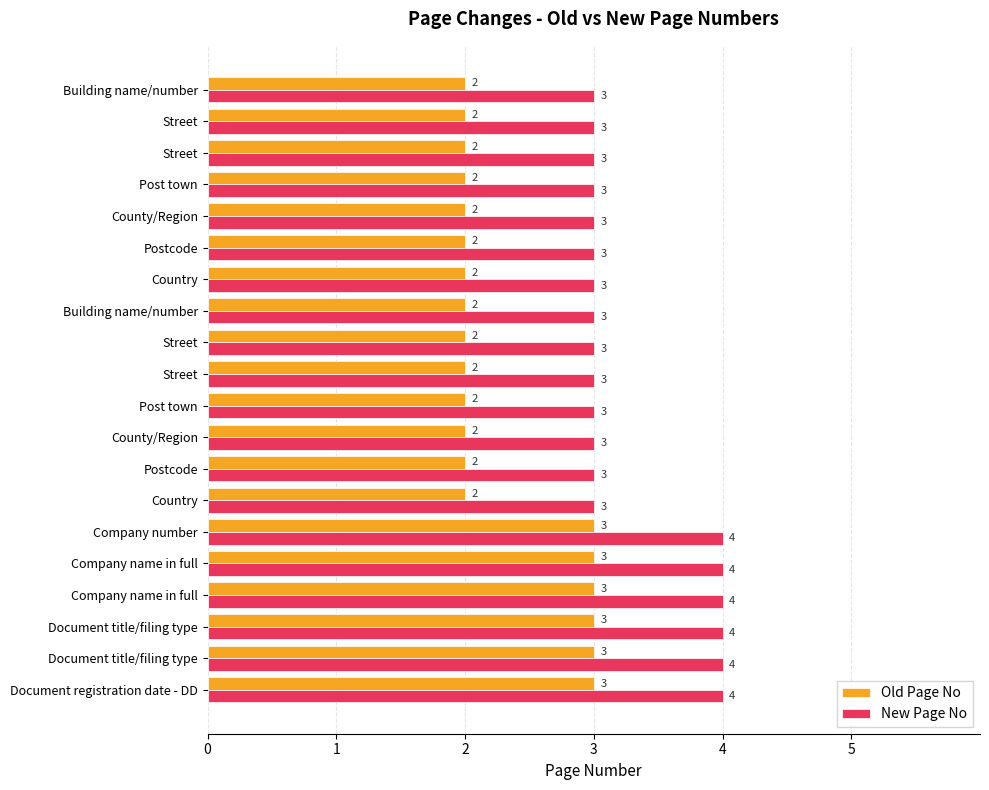

Reading left to right, transcribe all the data shown in this chart.

Old Page No: 2	2	2	2	2	2	2	2	2	2	2	2	2	2	3	3	3	3	3	3
New Page No: 3	3	3	3	3	3	3	3	3	3	3	3	3	3	4	4	4	4	4	4